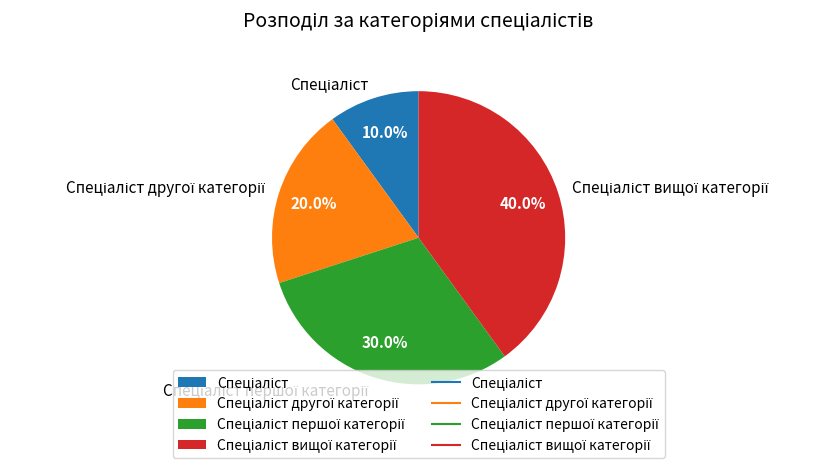

To the nearest percent, what is the difference between the largest and smallest slice percentages?

30%